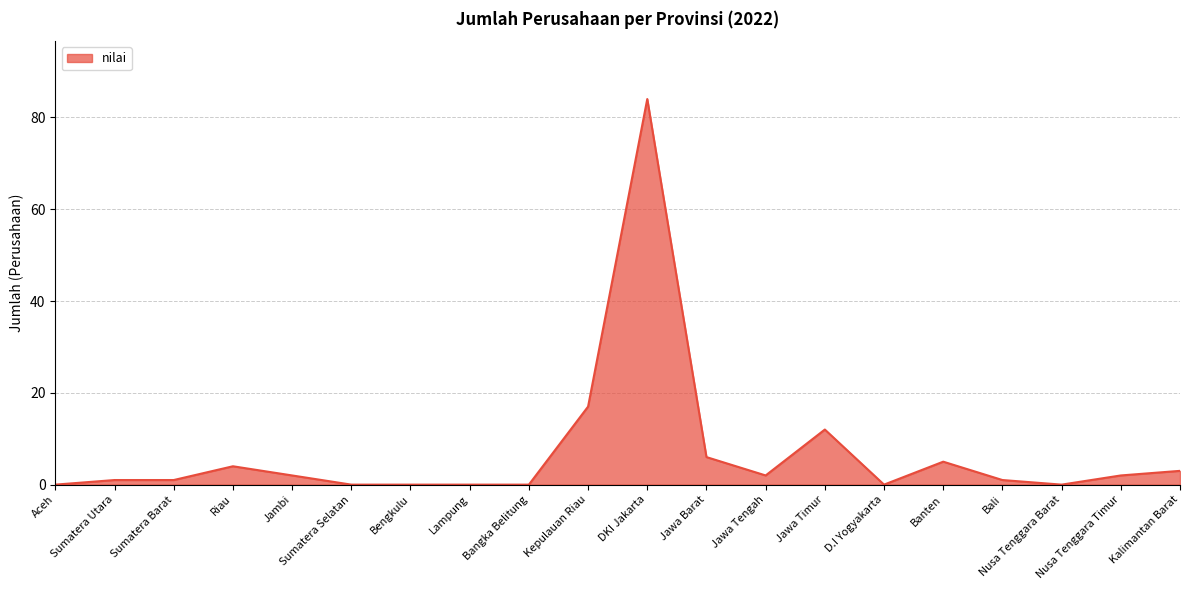

What position from the right is D.I Yogyakarta?

6